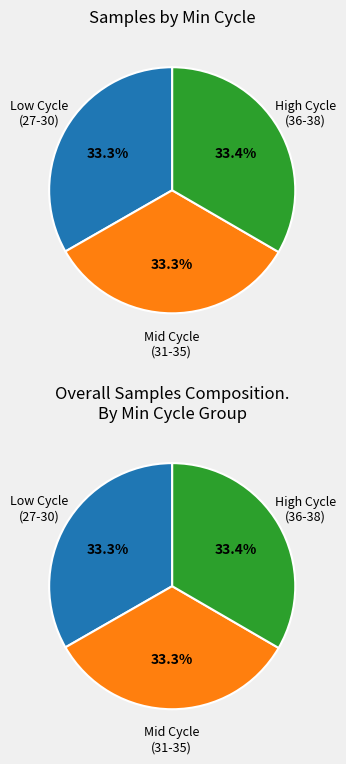

What is the total percentage of Min_cycle=34 and Min_cycle=33?

16.7%